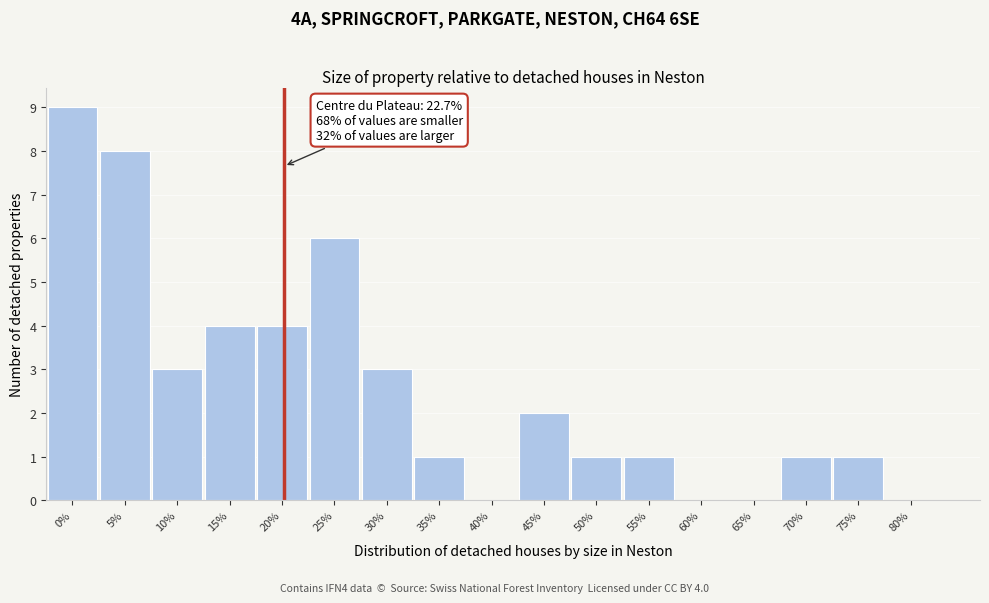

Reading left to right, list all the values displayed in this chart.

0%=9	5%=8	10%=3	15%=4	20%=4	25%=6	30%=3	35%=1	40%=0	45%=2	50%=1	55%=1	60%=0	65%=0	70%=1	75%=1	80%=0